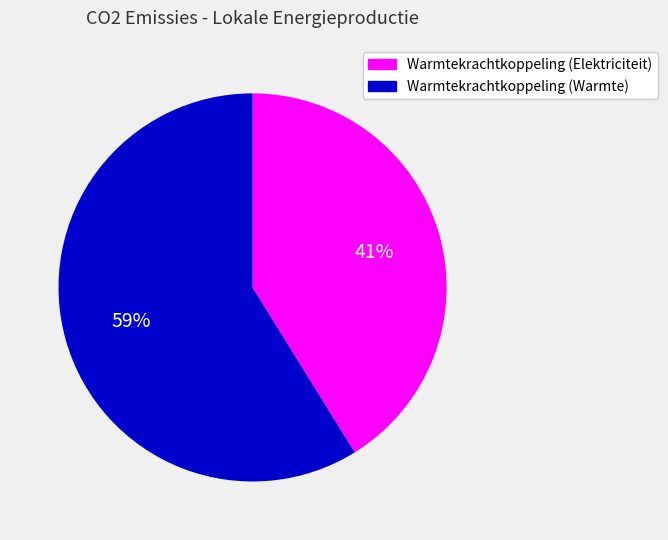

To the nearest percent, what percentage of the pie is Warmtekrachtkoppeling (Elektriciteit)?

41%